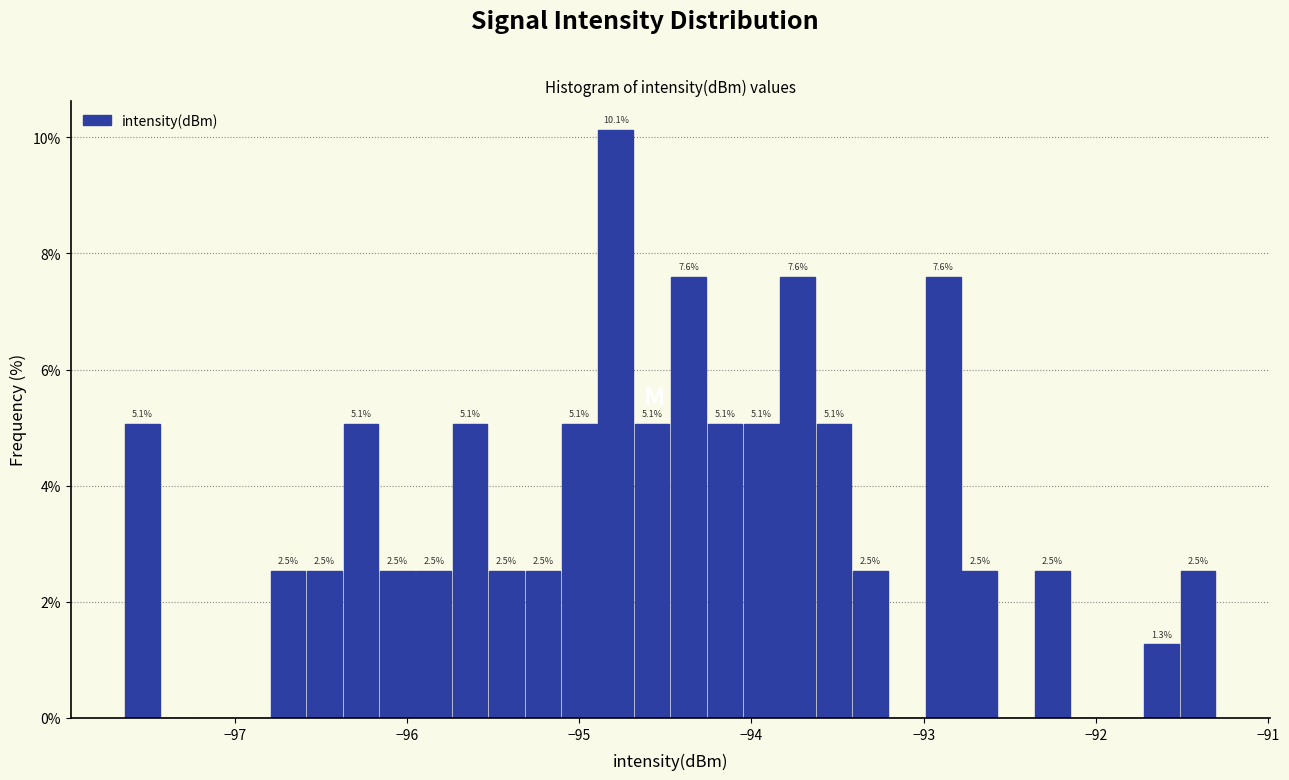

Around what value on the x-axis is the tallest bar? Give the approximate position of its centre, as read against the axis.

-94.8